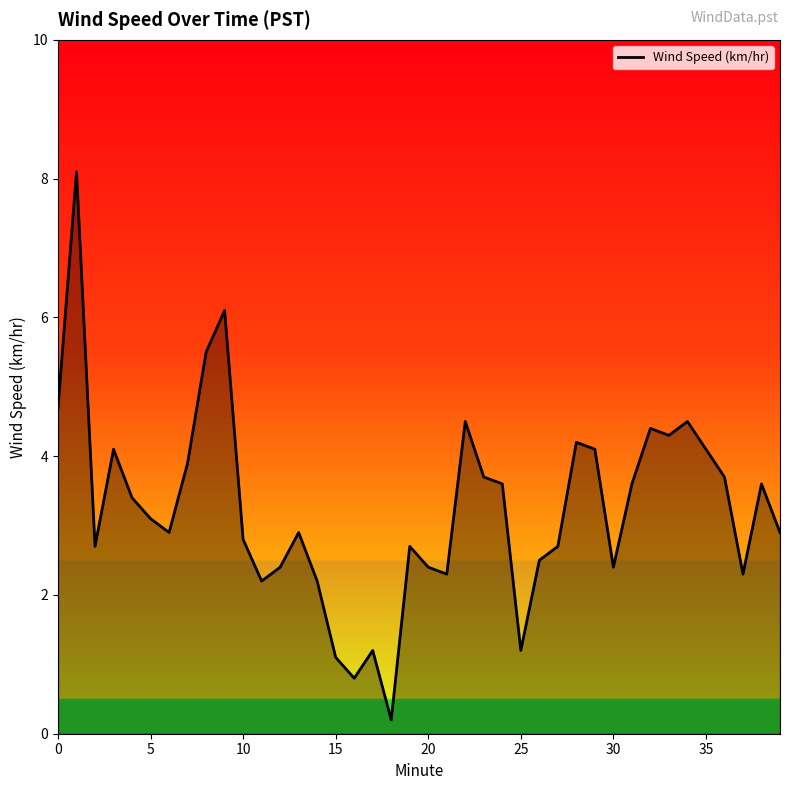

What is the greatest value displayed?

8.1